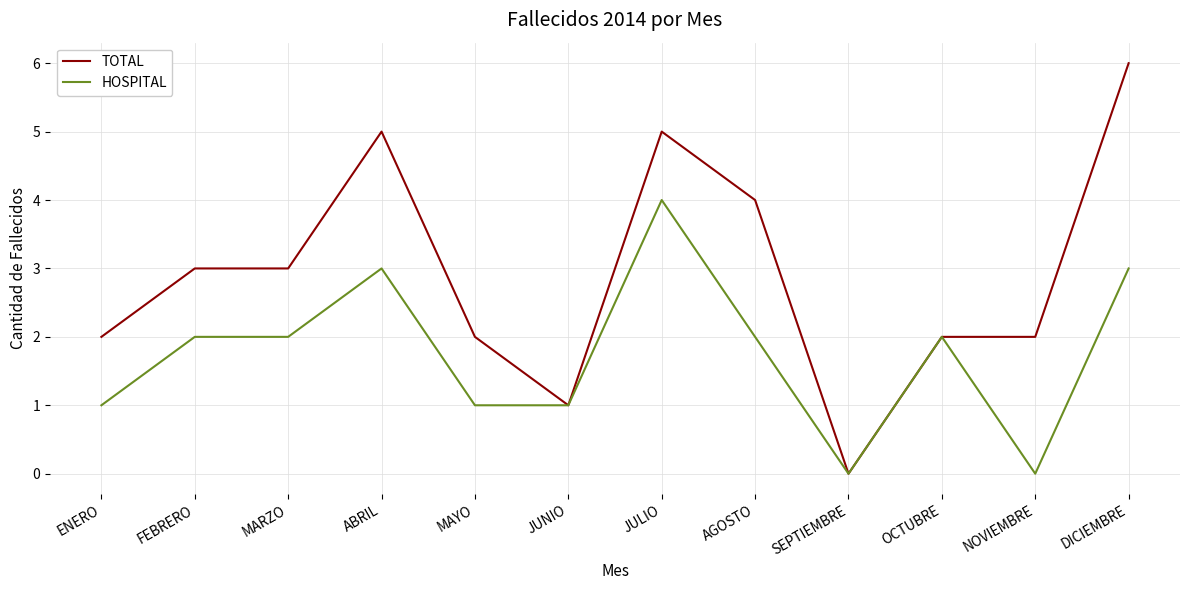

What is the sum of all HOSPITAL values?

21